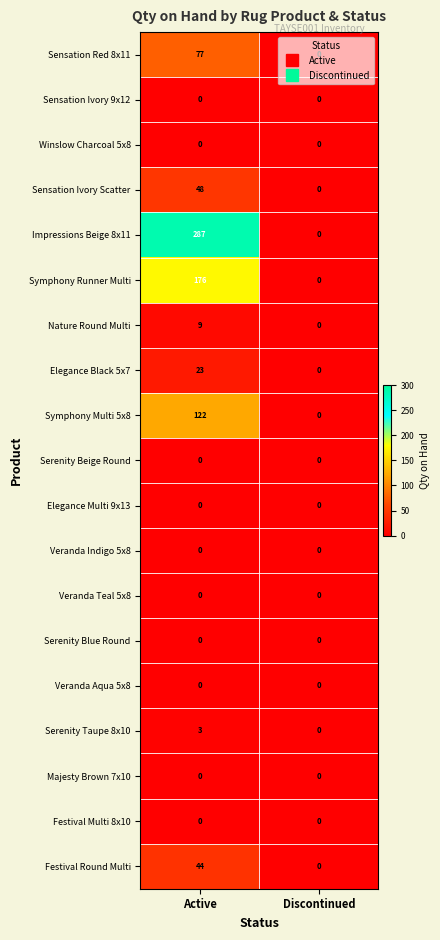

Is it true that Serenity Beige Round equals 0 at Discontinued?

True